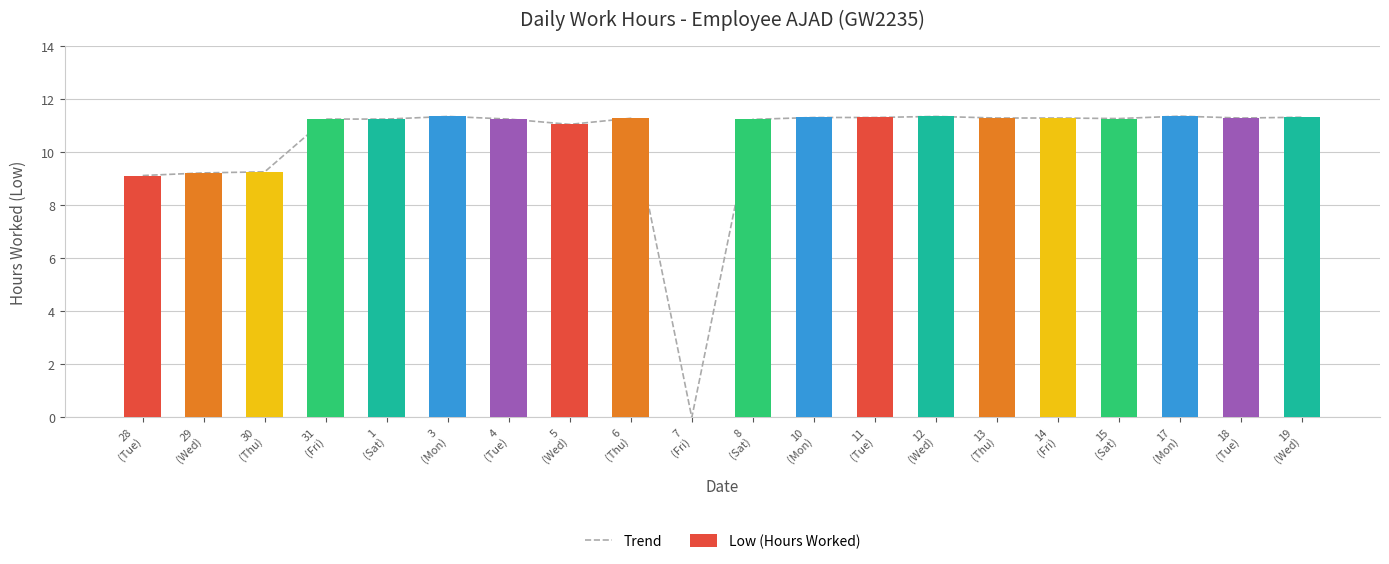

What is the label of the 9th bar from the left?

6
(Thu)